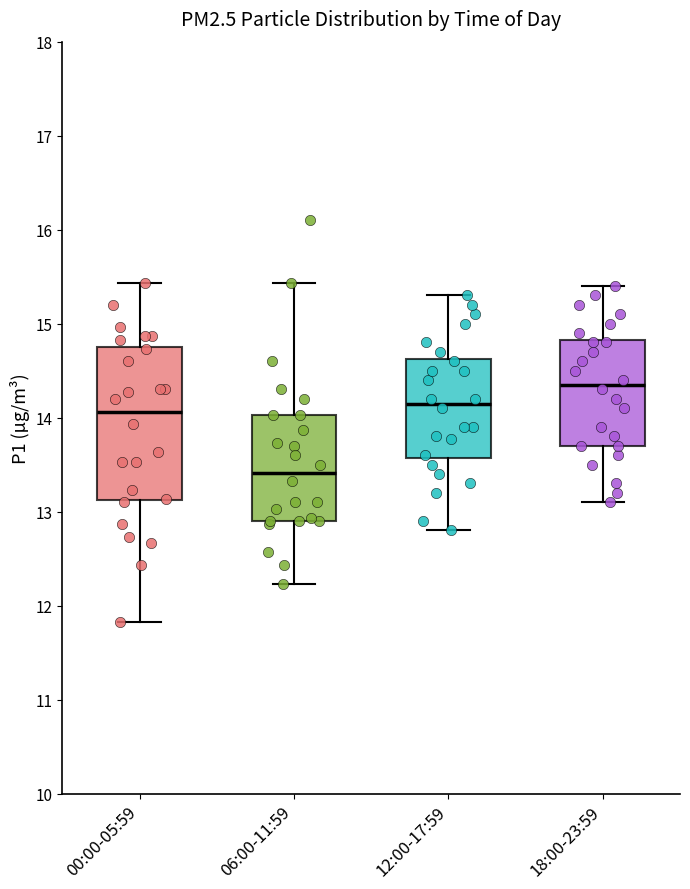

Reading left to right, read every box against the y-axis: the position of its median line, the range the box covers, and the ends of its whiskers. The values are not printed on the chart, so give them approximately, as read against the axis.

00:00-05:59: median 14.1, box 13.1 to 14.8, whiskers 11.8 to 15.4
06:00-11:59: median 13.4, box 12.9 to 14.0, whiskers 12.2 to 15.4
12:00-17:59: median 14.2, box 13.6 to 14.6, whiskers 12.8 to 15.3
18:00-23:59: median 14.4, box 13.7 to 14.8, whiskers 13.1 to 15.4